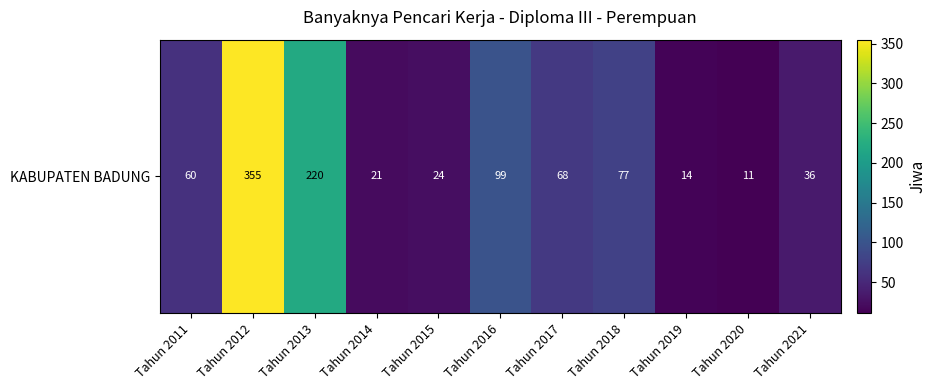

True or false: the data shows 24 at Tahun 2015.

True